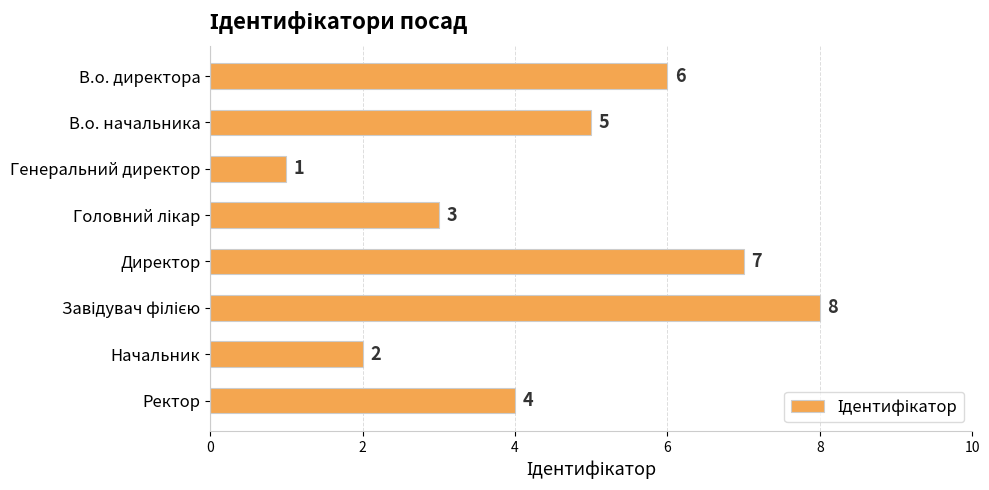

At which label is the value closest to 4?

Ректор